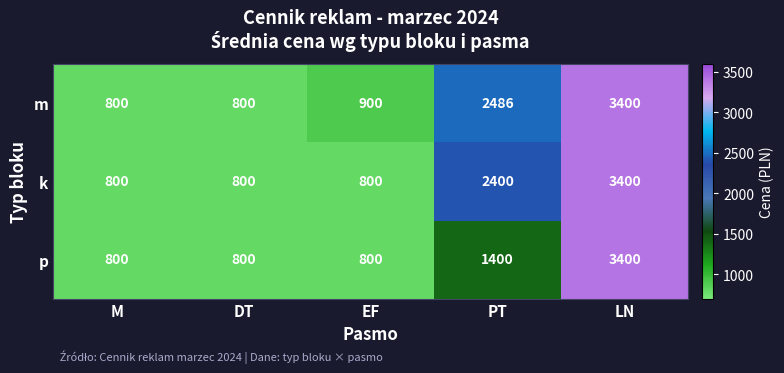

Between DT and EF, which series saw the biggest shift?

m